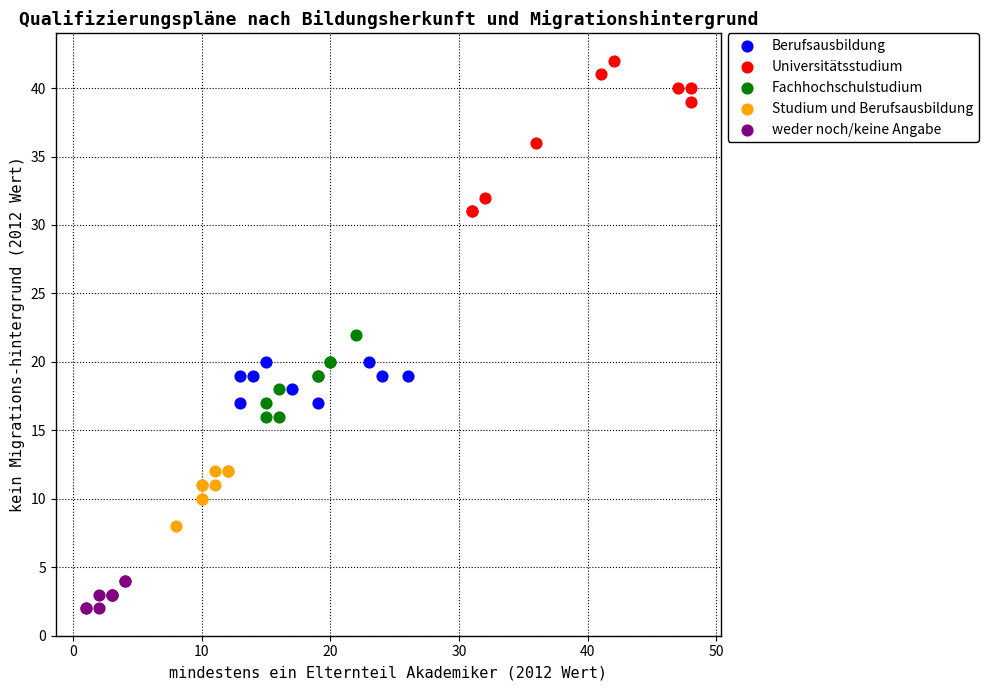

Which series contains the lowest Y value?

weder noch/keine Angabe